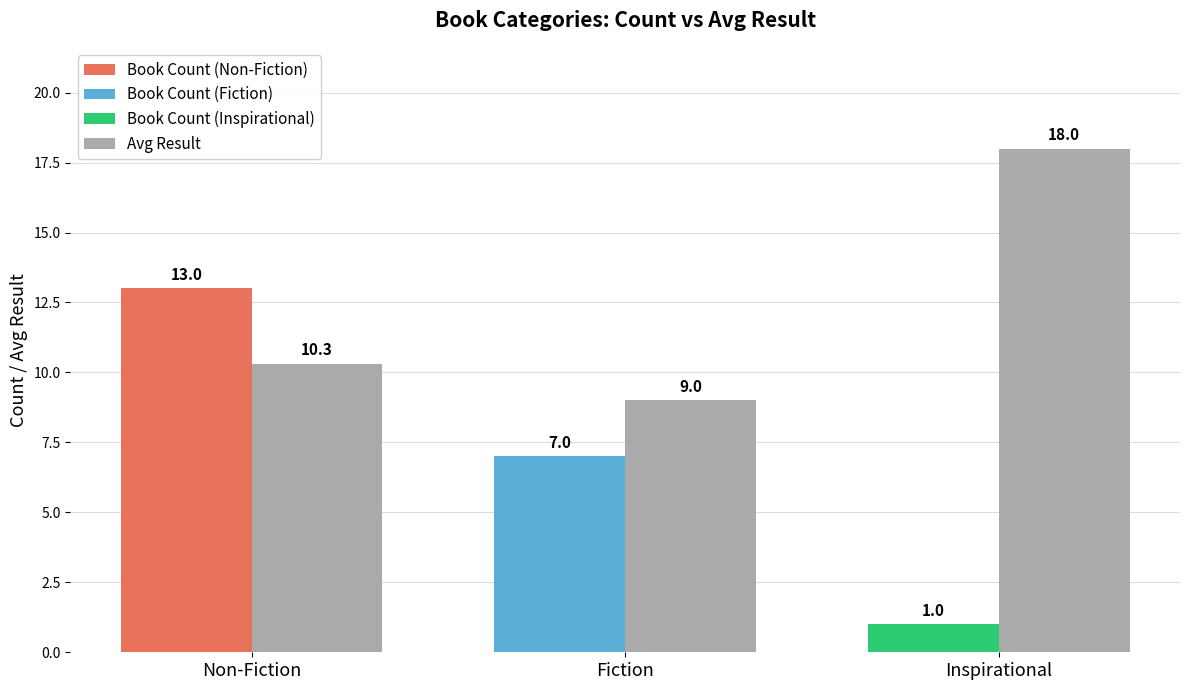

How many bars are there in total?

6